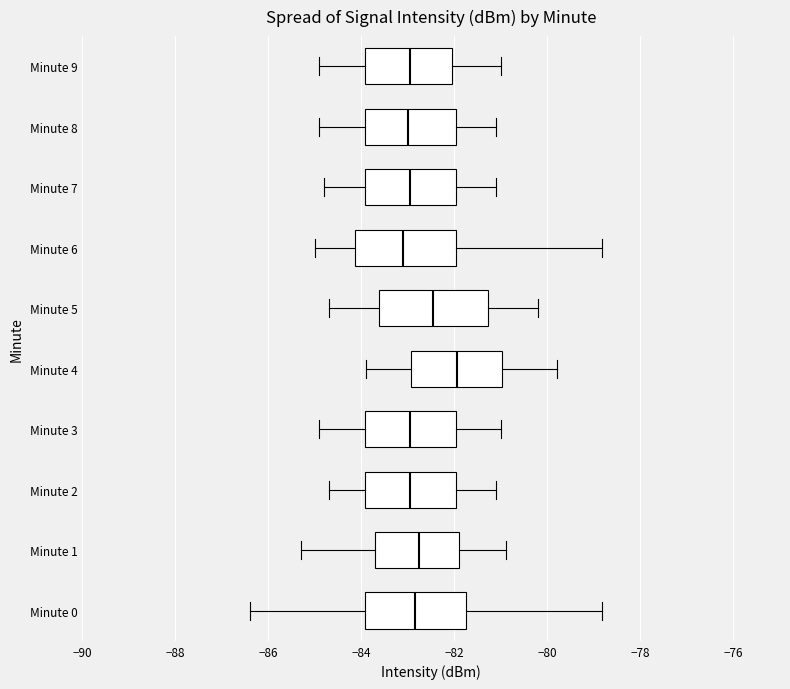

Where is the left edge of the box for Minute 8 on the x-axis? The values are not printed on the chart, so give them approximately, as read against the axis.

-84.0